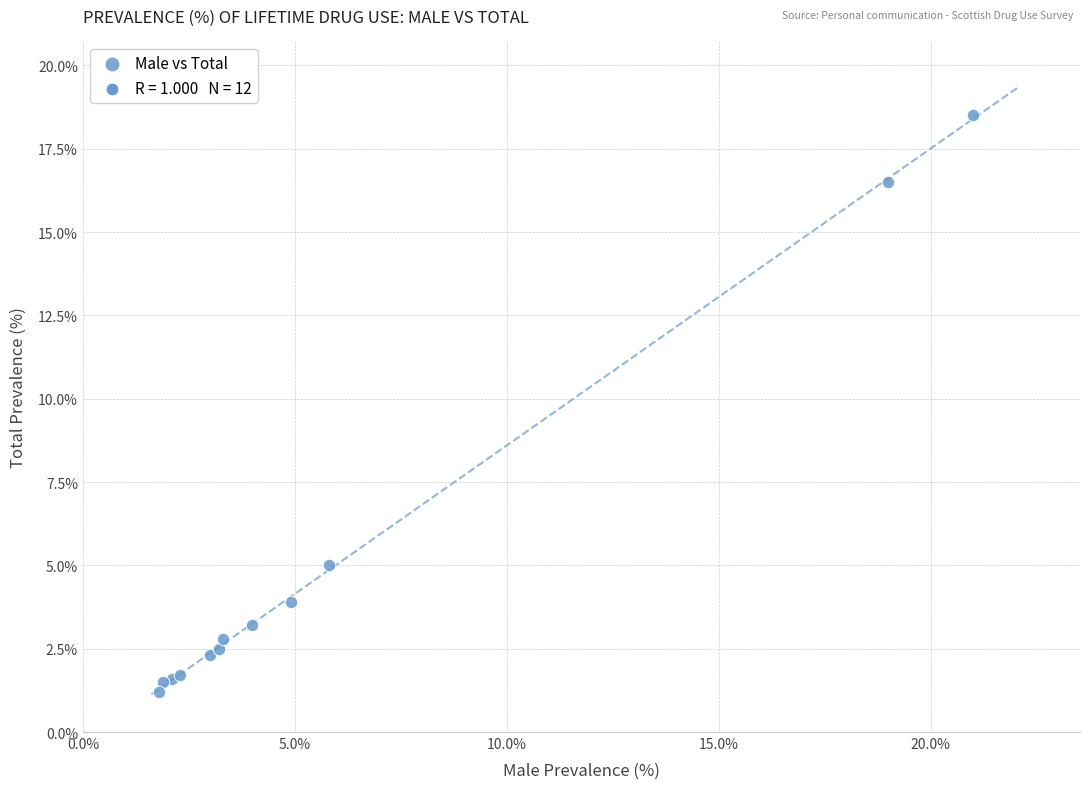

What Y value in the scatter plot is closest to 9?

5.0